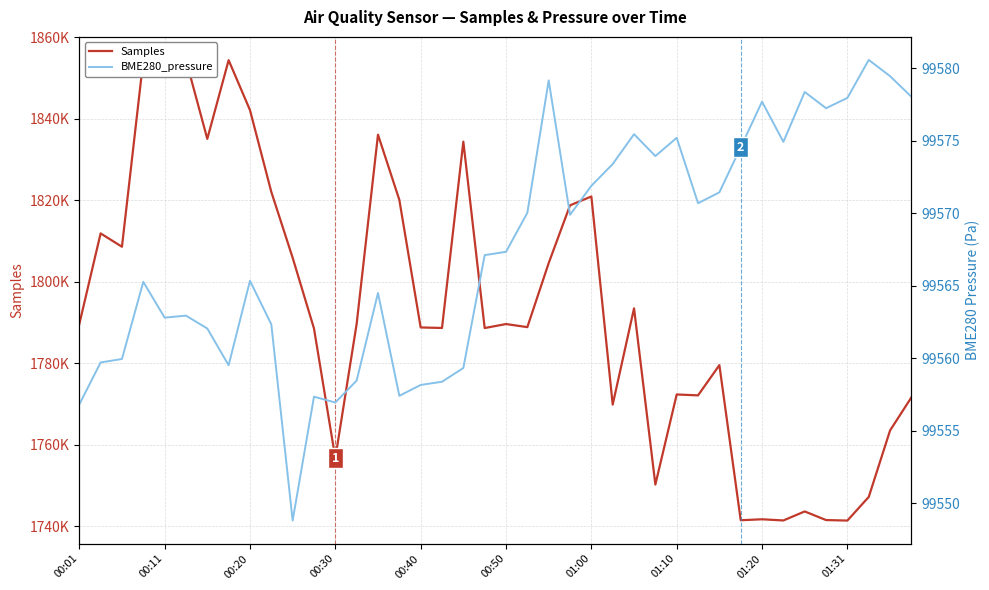

List the labels in order of BME280_pressure value, smallest first.

10, 00:01, 12, 11, 15, 16, 17, 13, 18, 01:10, 00:11, 00:20, 01:00, 01:31, 00:40, 00:50, 14, 00:30, 01:20, 19, 20, 23, 21, 29, 30, 24, 25, 27, 31, 33, 28, 26, 35, 32, 36, 39, 34, 22, 38, 37